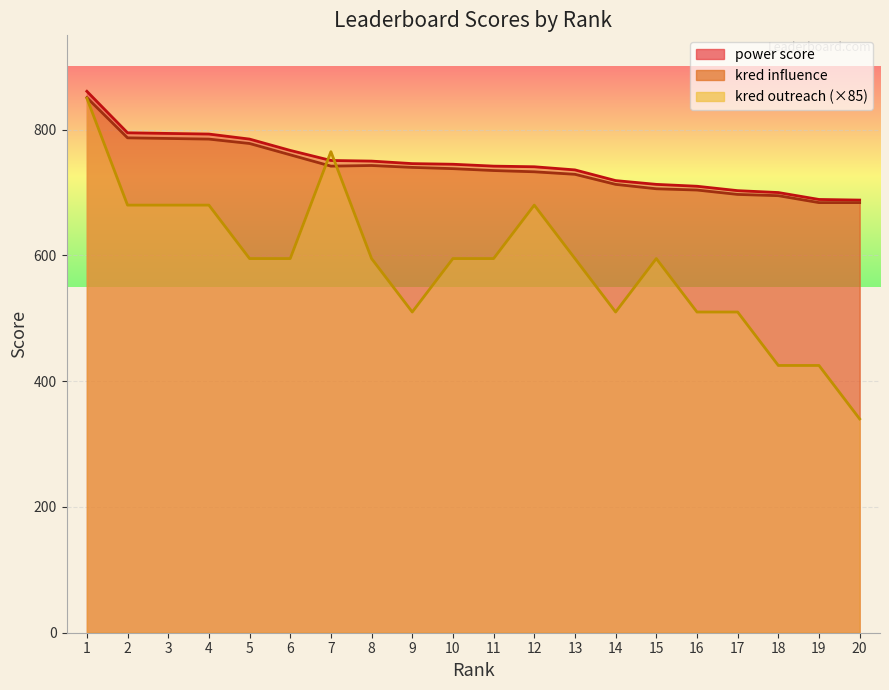

What are all the series names shown in the legend?

power score, kred influence, kred outreach